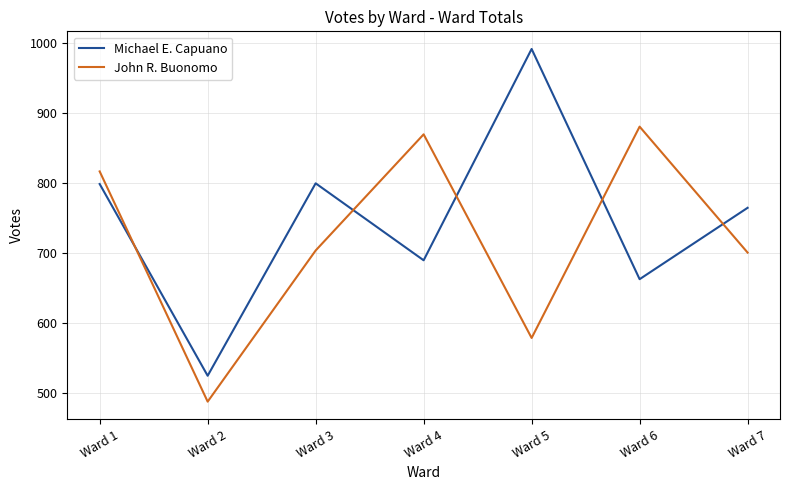

What is the highest value of the Michael E. Capuano series?

992